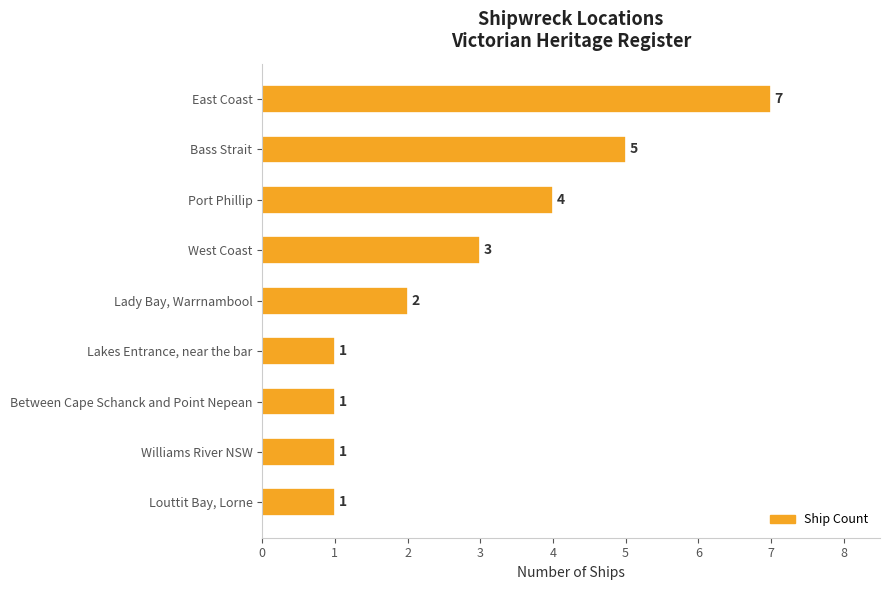

True or false: the data shows 1 at Louttit Bay, Lorne.

True